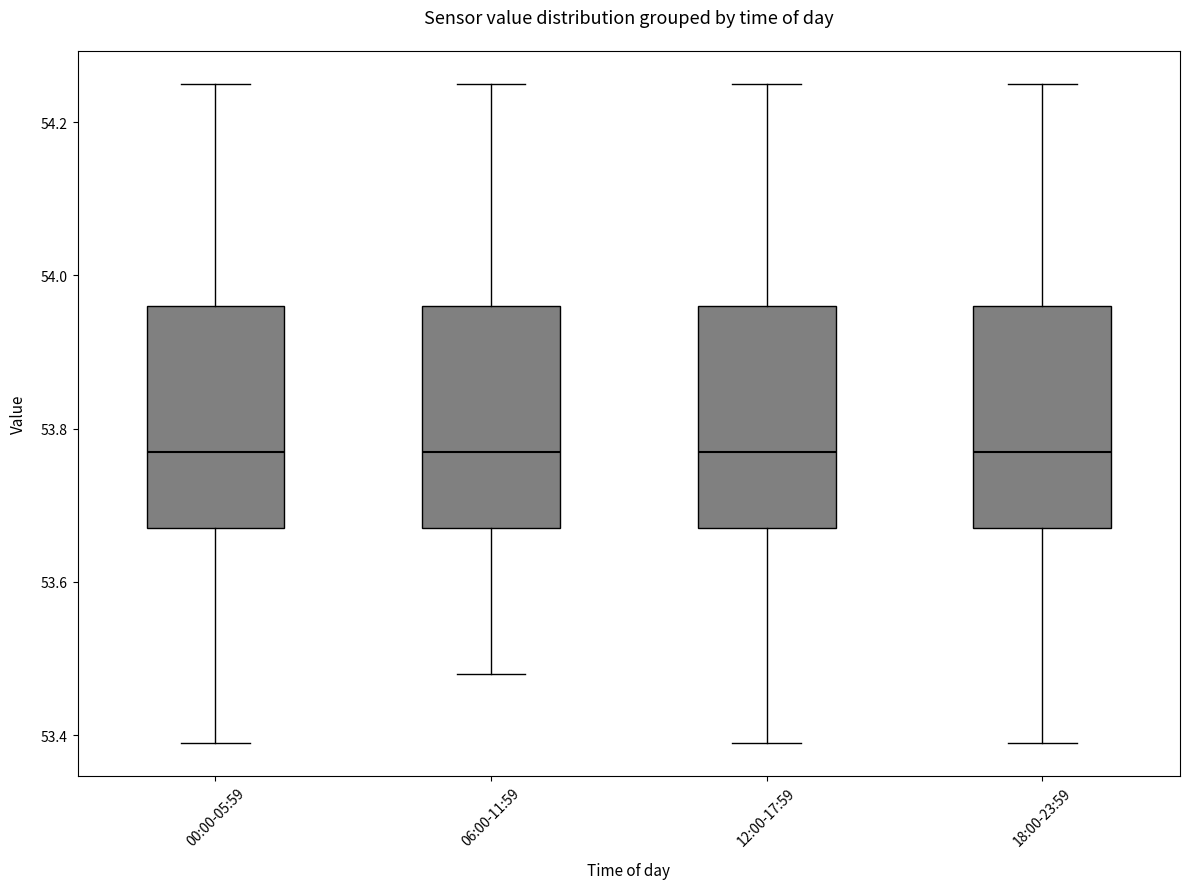

Where does the upper whisker of the box for 18:00-23:59 end on the y-axis? The values are not printed on the chart, so give them approximately, as read against the axis.

54.26